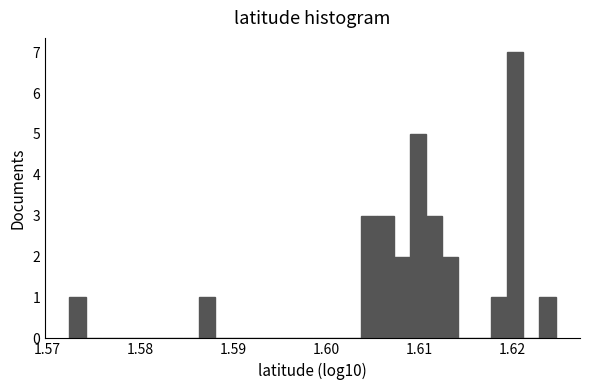

Around what value on the x-axis is the tallest bar? Give the approximate position of its centre, as read against the axis.

1.620